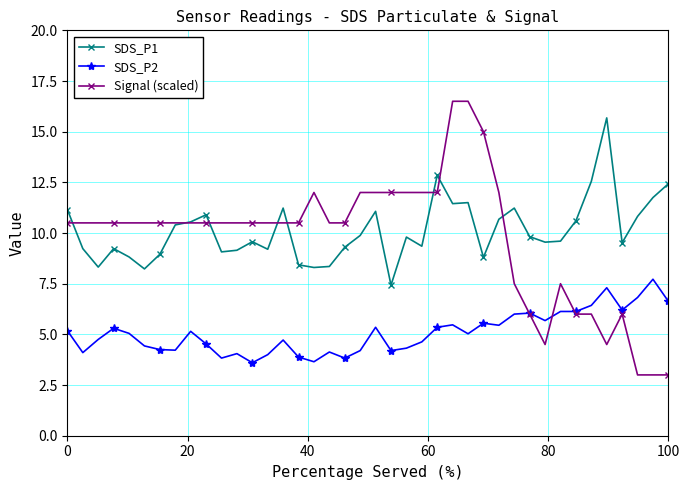

True or false: SDS_P1 and SDS_P2 cross at least once.

False